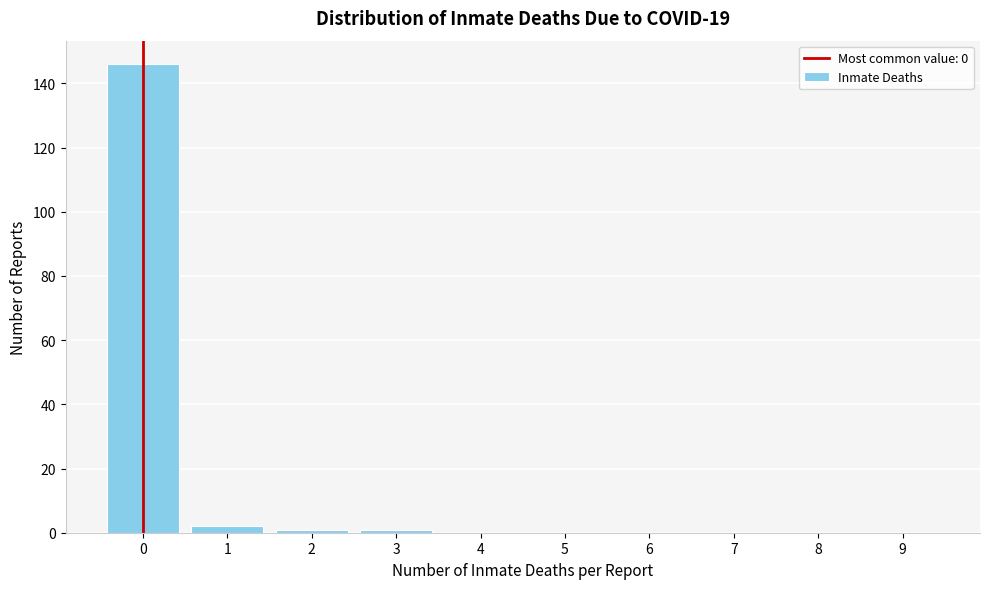

Reading left to right, what are all the values shown in this chart?

0=146	1=2	2=1	3=1	4=0	5=0	6=0	7=0	8=0	9=0